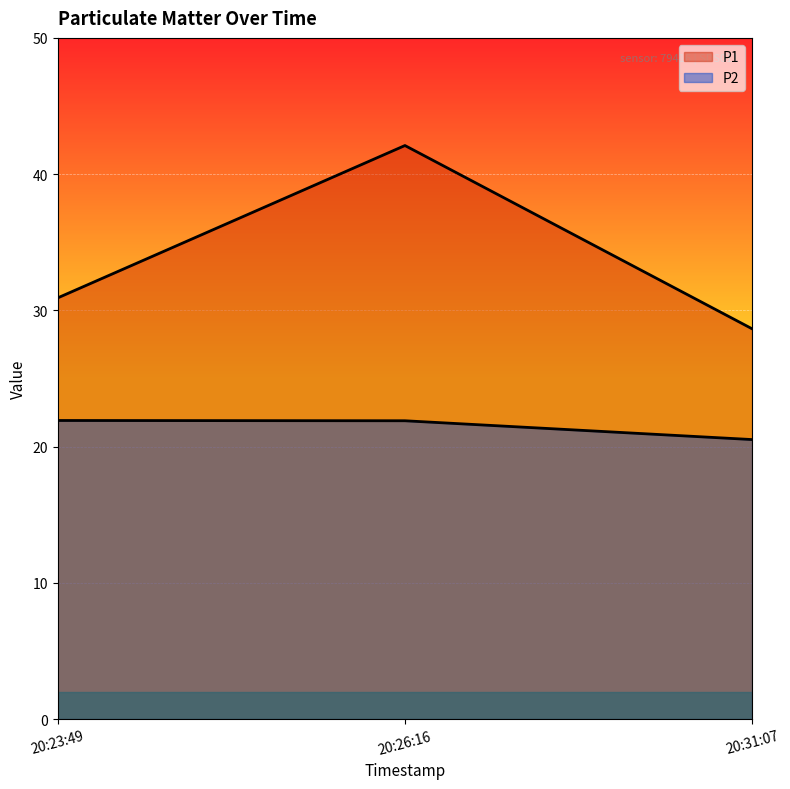

Where is P1 nearest to the value 35?

20:23:49